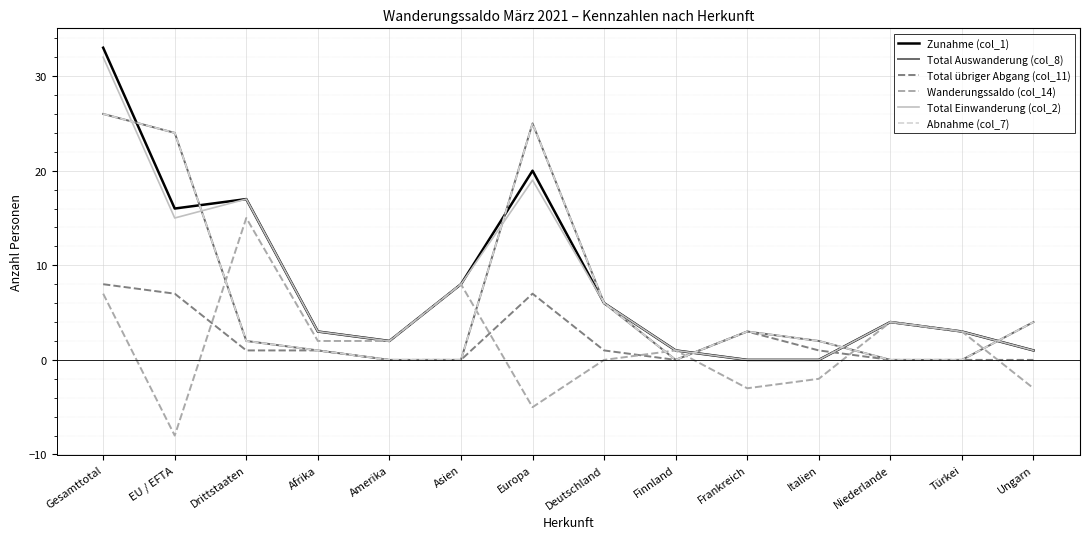

At which category does Zunahme (col_1) reach its first local valley?

EU / EFTA